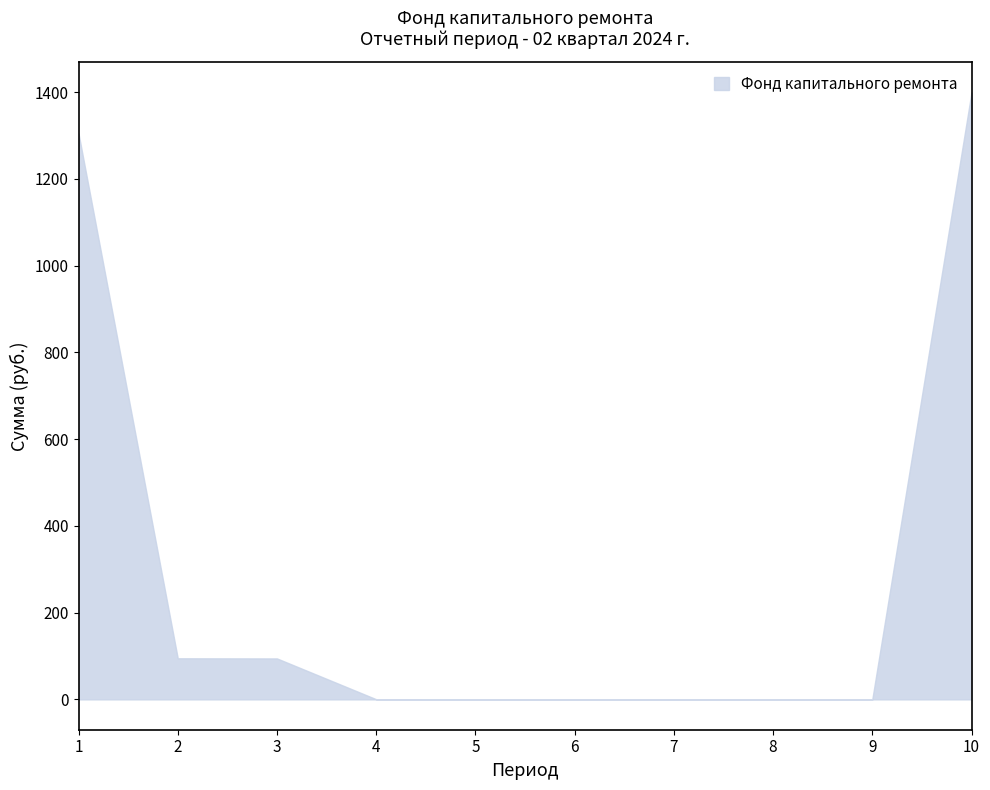

How many lines are shown in the chart?

1